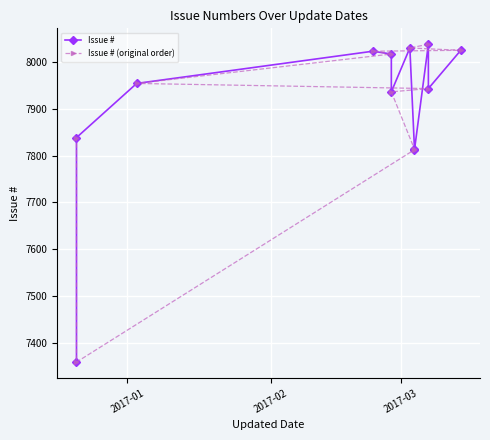

How many lines are shown in the chart?

2